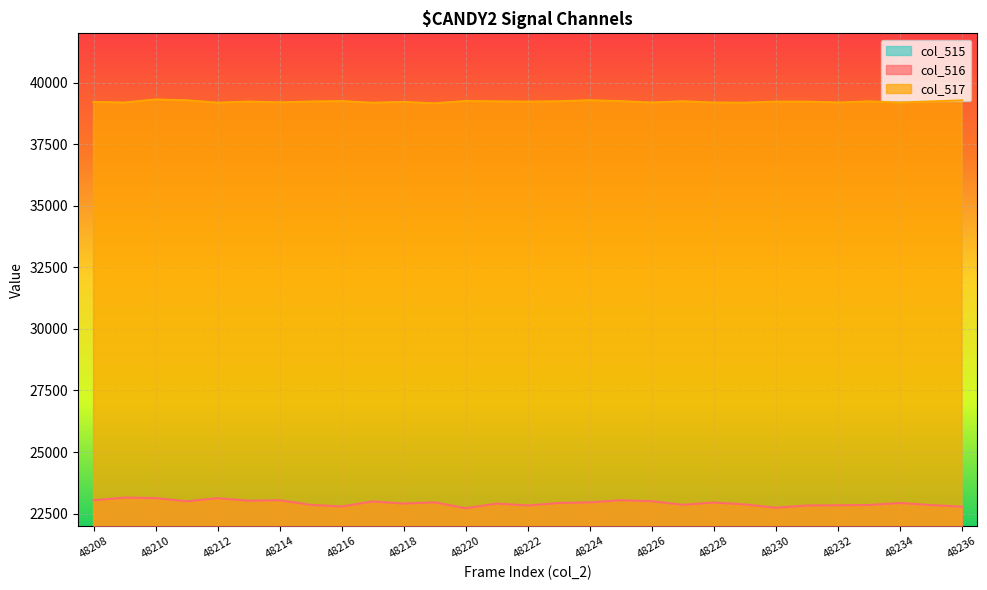

What is the value of the col_517 point at the 22nd from the left?

39182